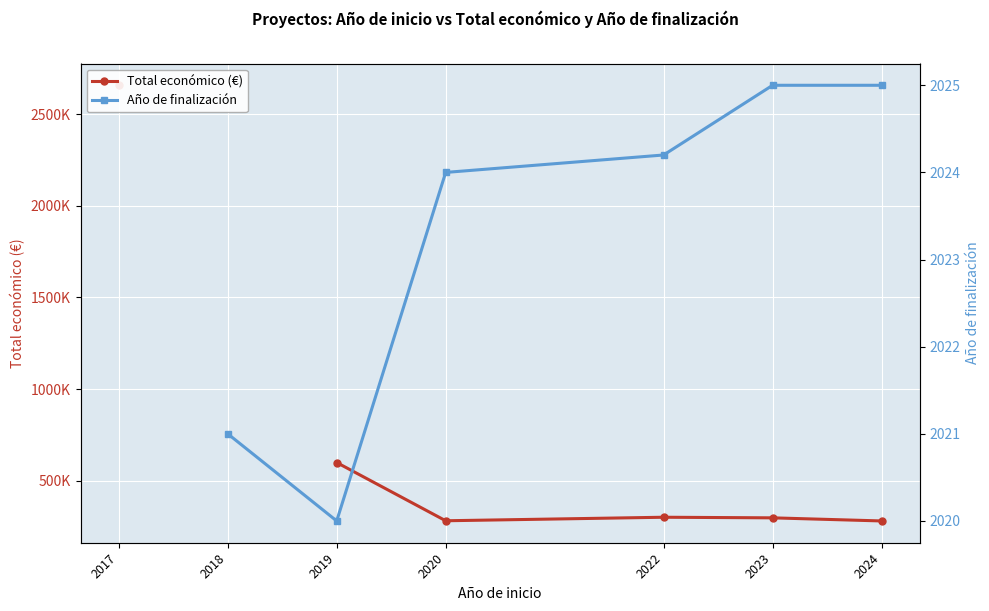

How many values in Año de finalización are above zero?

6